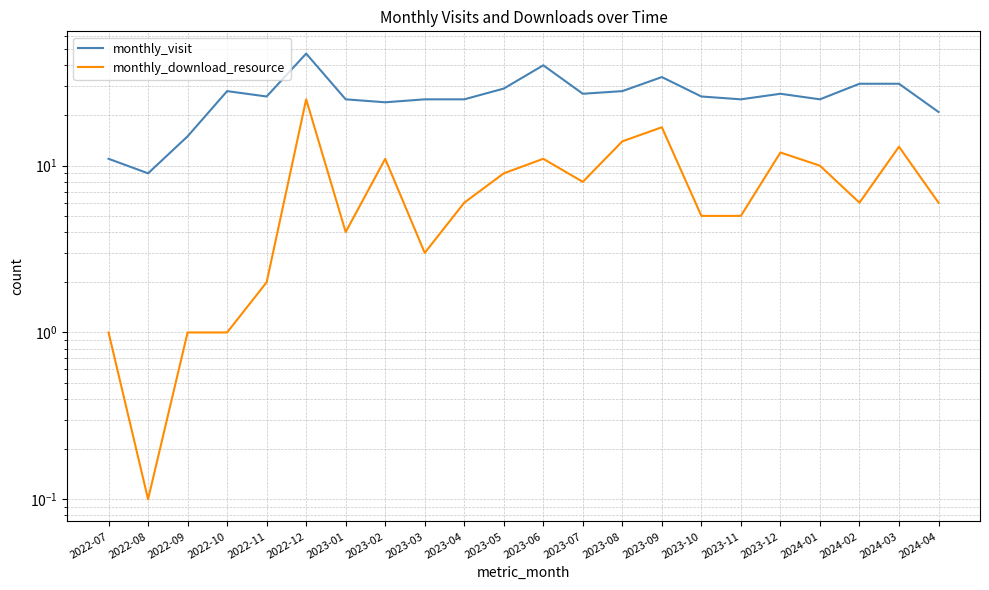

The monthly_visit series shows 20.7 at 2023-06. True or false?

False